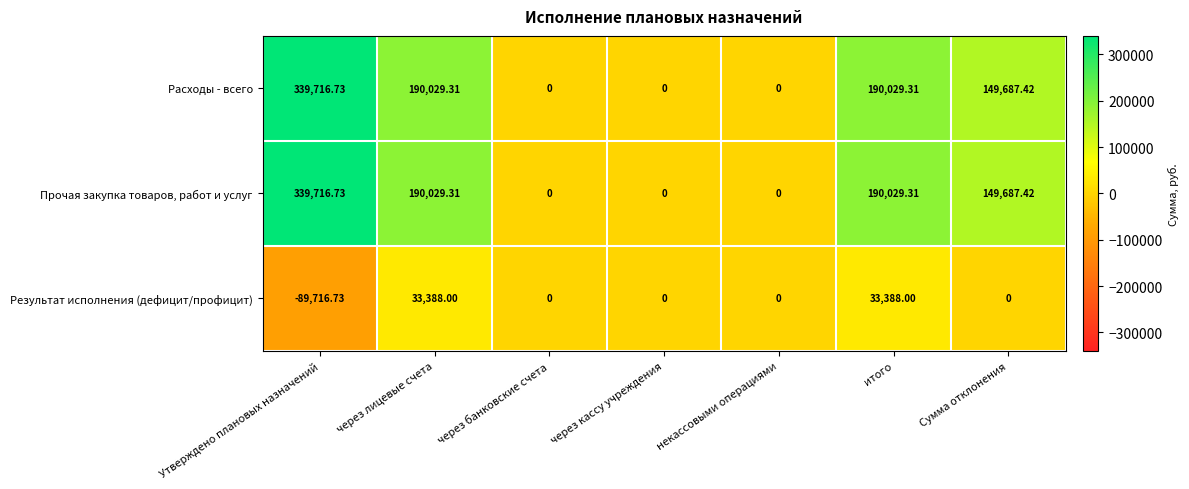

Which label corresponds to the smallest value in the chart?

Утверждено плановых назначений